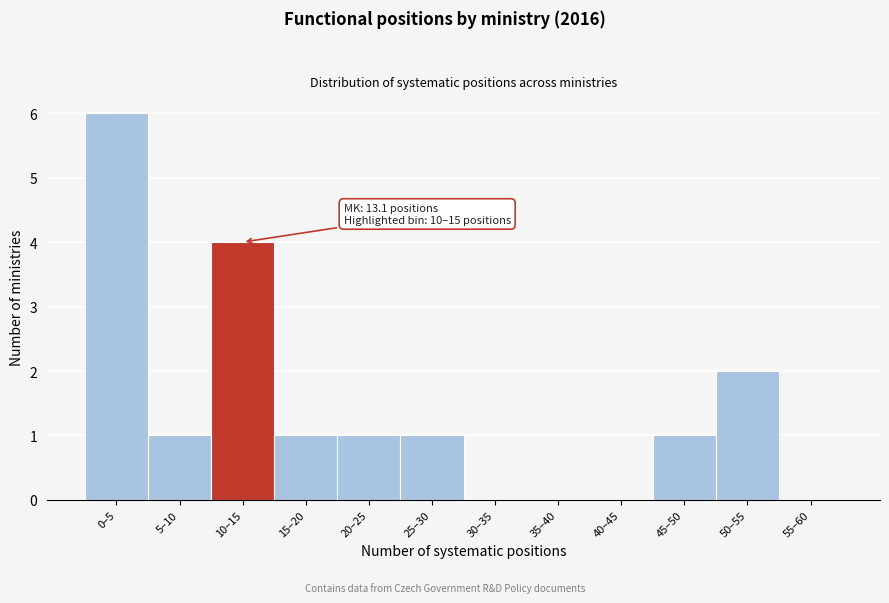

Reading left to right, extract all data points from this chart.

0–5=6	5–10=1	10–15=4	15–20=1	20–25=1	25–30=1	30–35=0	35–40=0	40–45=0	45–50=1	50–55=2	55–60=0